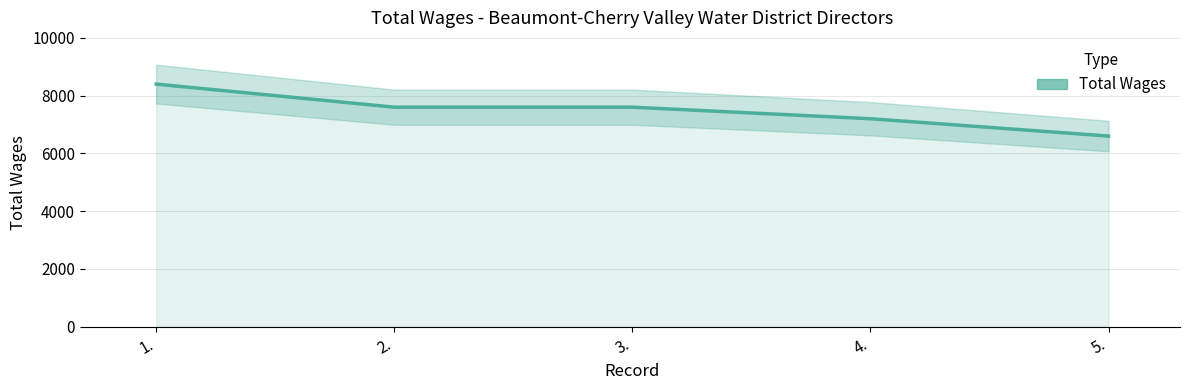

What is the change in value from 3. to 4.?

-400